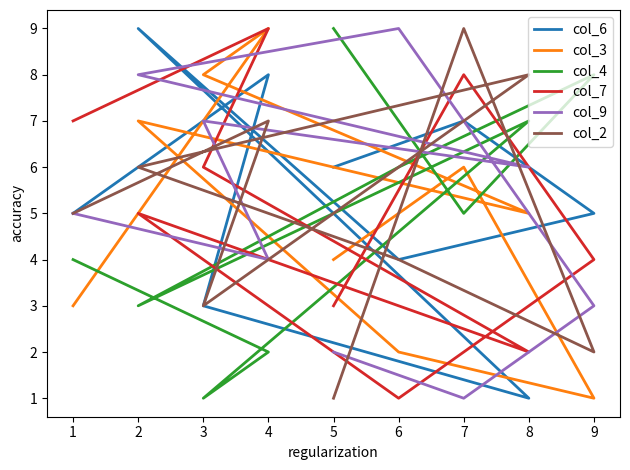

List the series in order of their peak value, highest first.

col_6, col_3, col_4, col_7, col_9, col_2